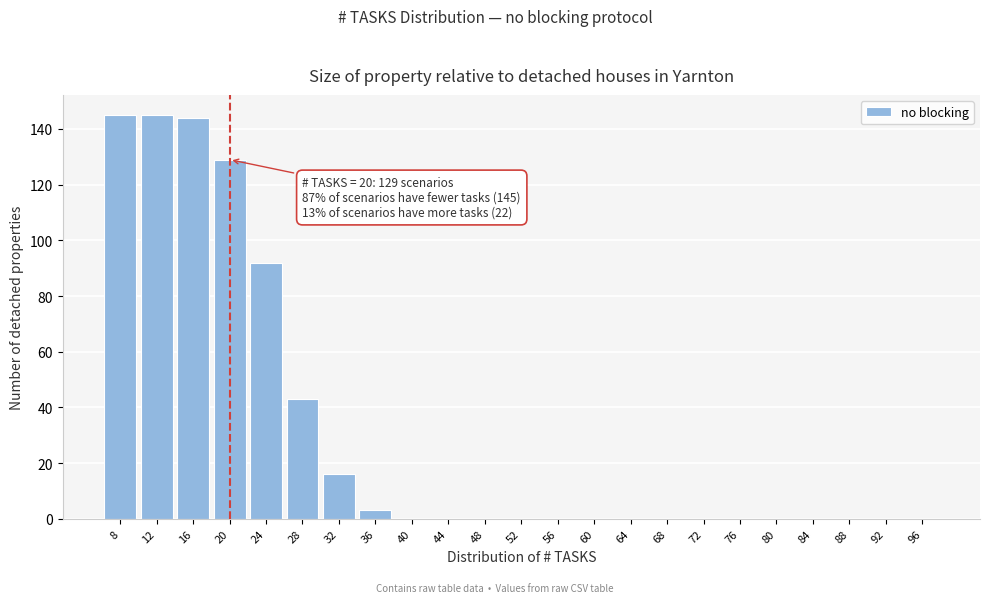

Reading left to right, list all the values displayed in this chart.

8=145	12=145	16=144	20=129	24=92	28=43	32=16	36=3	40=0	44=0	48=0	52=0	56=0	60=0	64=0	68=0	72=0	76=0	80=0	84=0	88=0	92=0	96=0